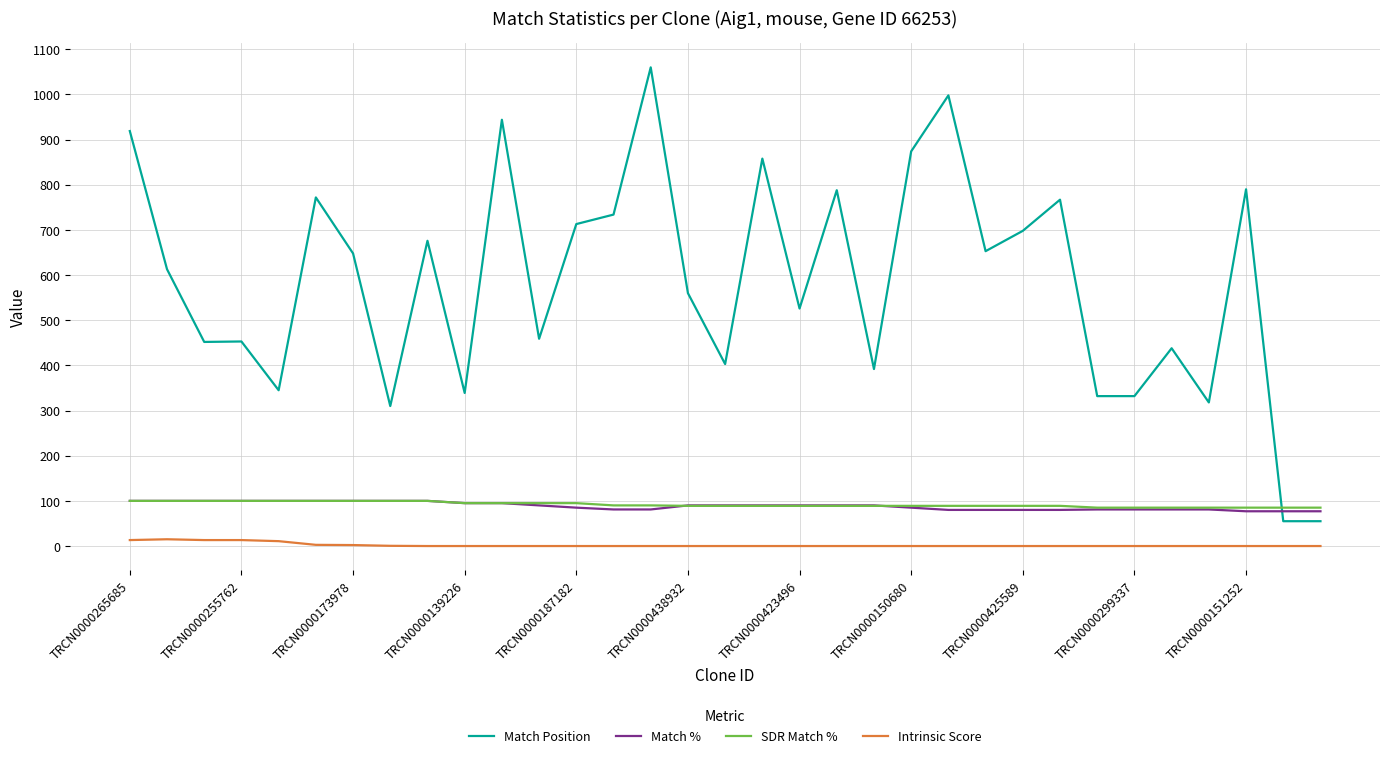

Count the number of data series in this chart.

4